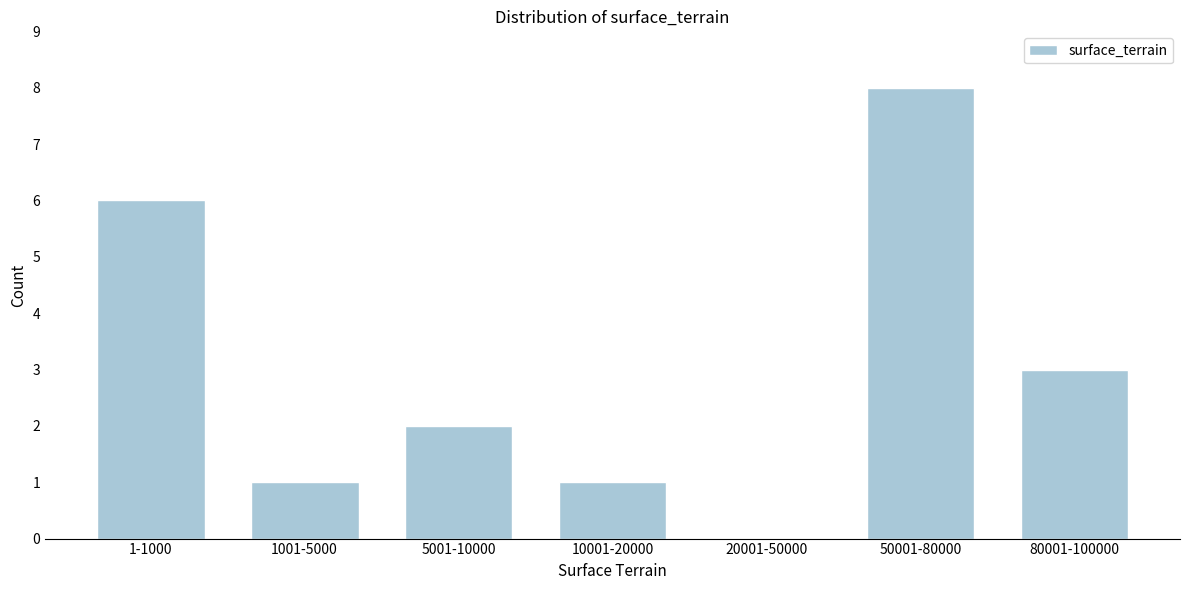

Reading right to left, transcribe all the data shown in this chart.

80001-100000=3	50001-80000=8	20001-50000=0	10001-20000=1	5001-10000=2	1001-5000=1	1-1000=6